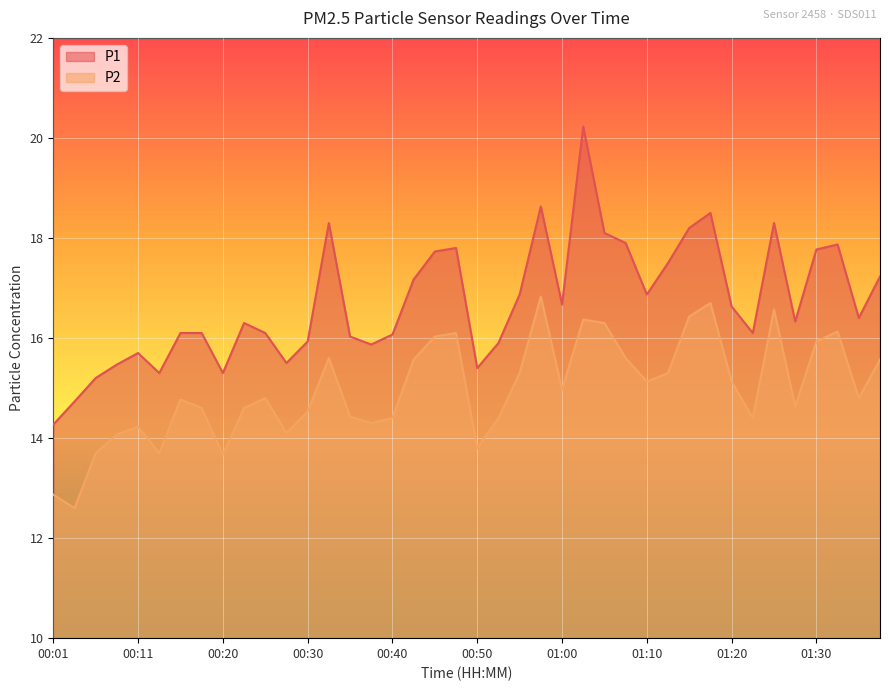

True or false: P2 has more than 2 points higher than both neighbors.

True